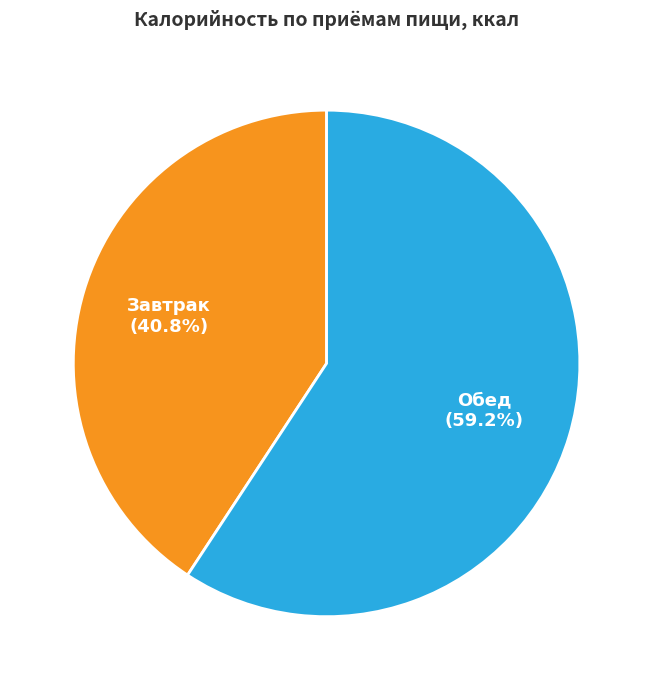

What is the total percentage of Обед and Завтрак?

100.0%